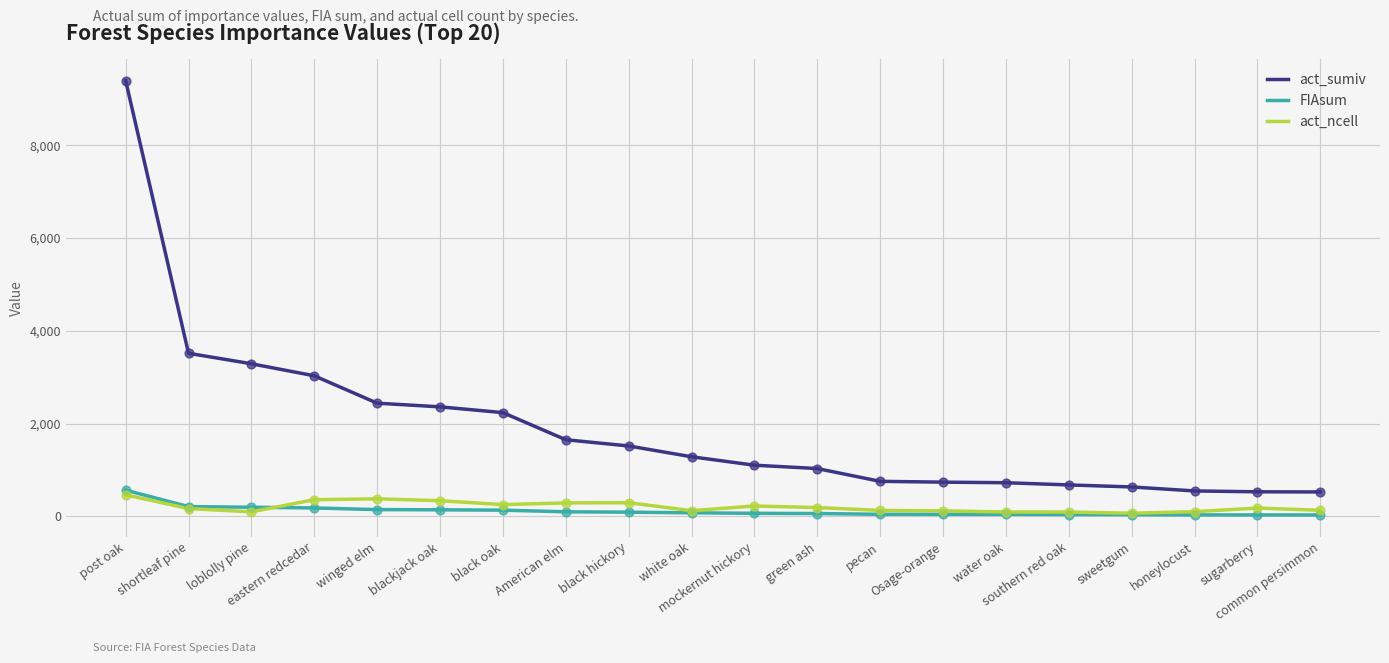

At which category is the sum across all series the highest?

post oak